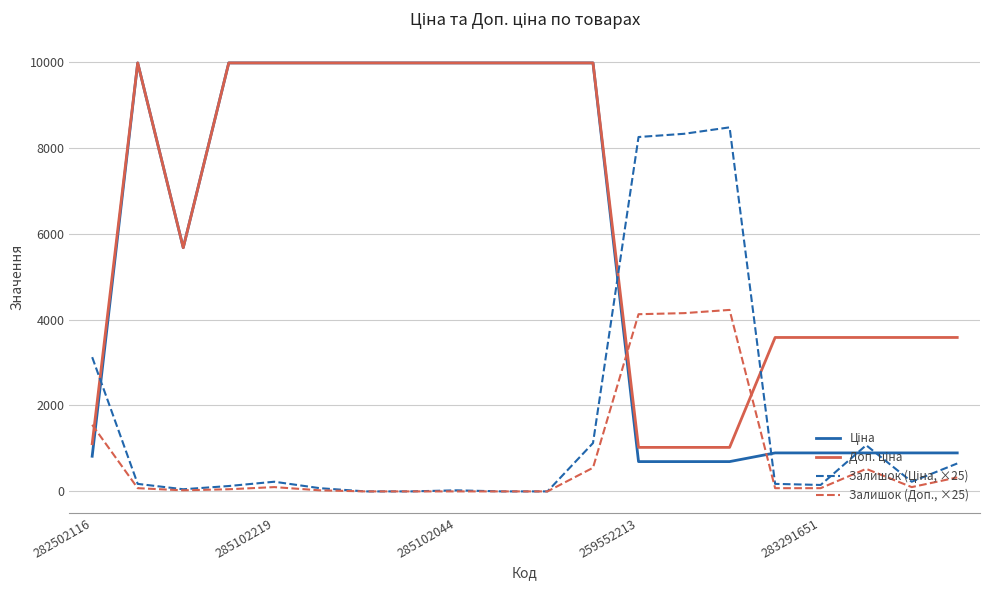

What is the average value of the Доп. ціна series?

6376.2